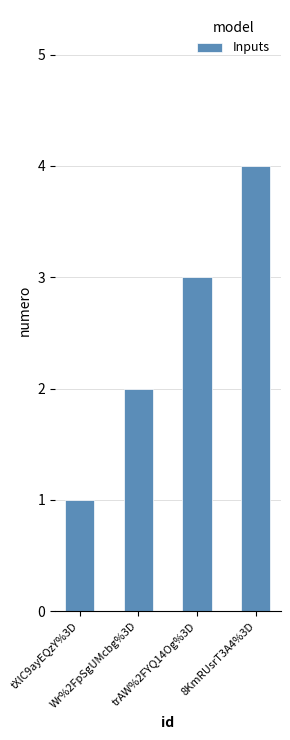

True or false: the data shows 1 at trAW%2FYQ14Og%3D.

False